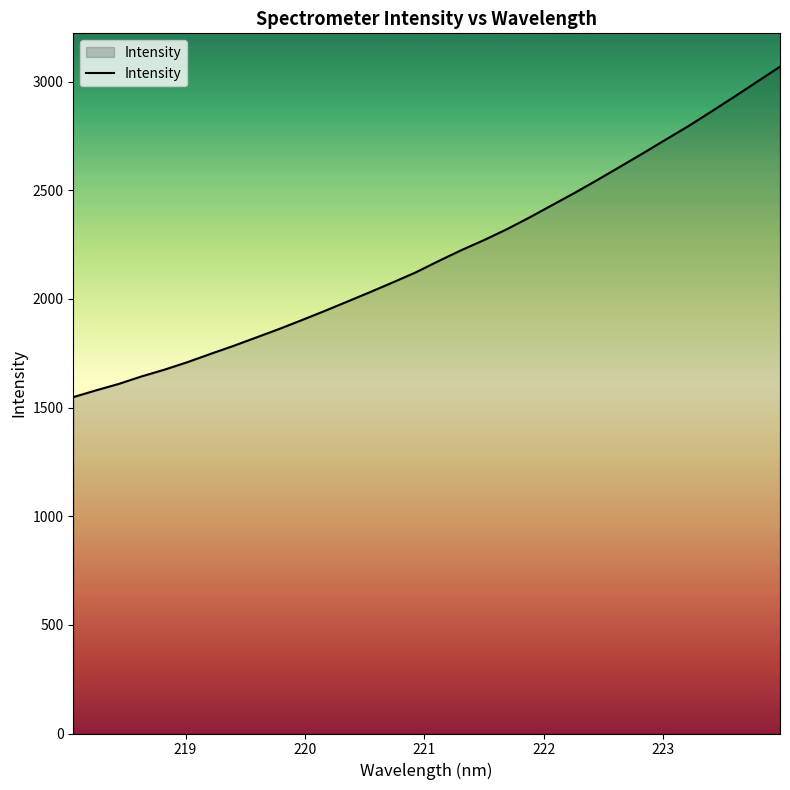

What is the smallest value displayed?

1548.4